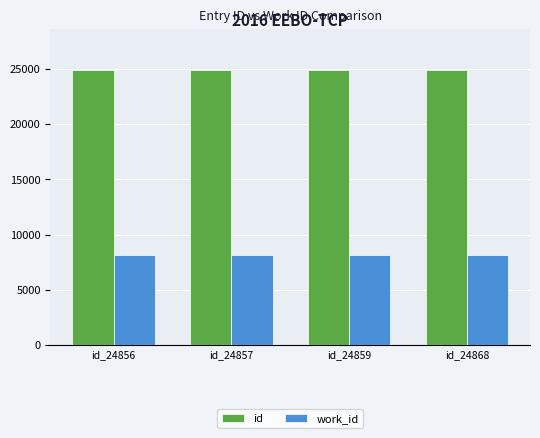

Is it true that id equals 24868 at id_24868?

True